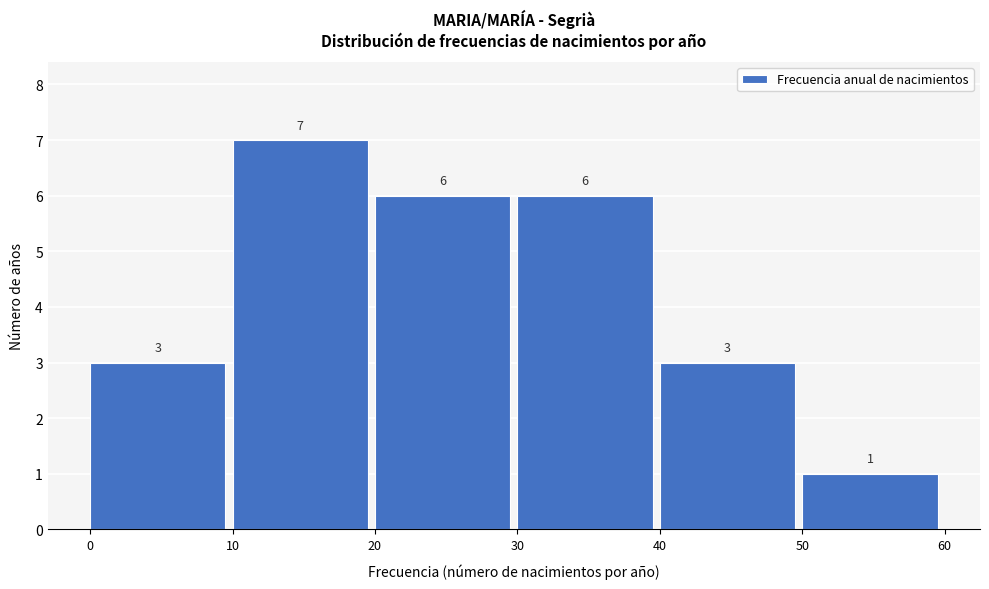

Which range on the x-axis has the tallest bar?

10 to 20